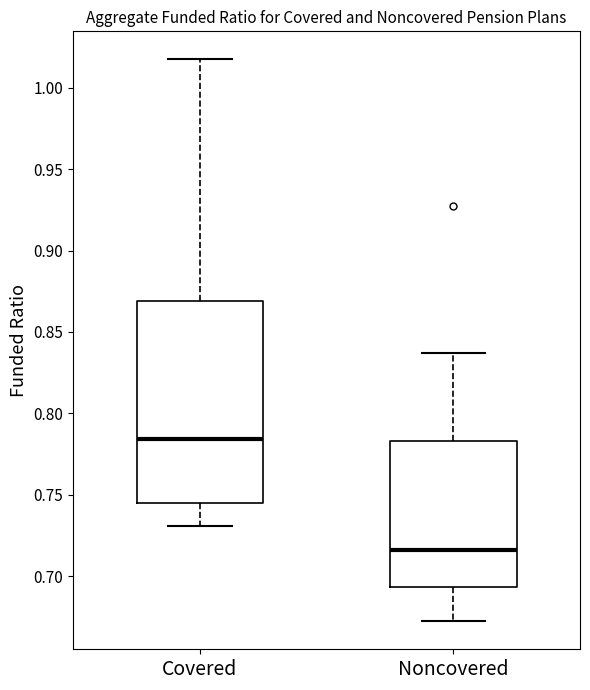

Reading left to right, read every box against the y-axis: the position of its median line, the range the box covers, and the ends of its whiskers. The values are not printed on the chart, so give them approximately, as read against the axis.

Covered: median 0.785, box 0.745 to 0.870, whiskers 0.730 to 1.015
Noncovered: median 0.715, box 0.695 to 0.785, whiskers 0.670 to 0.835